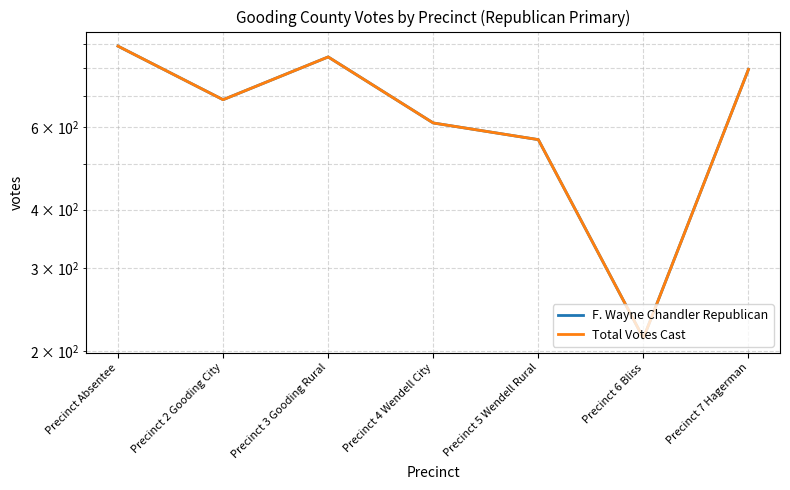

Where is Total Votes Cast nearest to the value 552?

Precinct 5 Wendell Rural